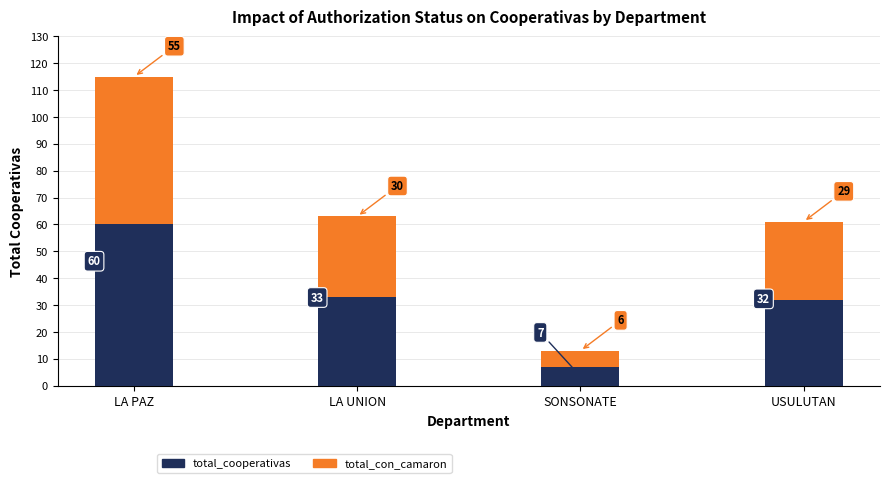

The value of total_cooperativas at USULUTAN is 32. True or false?

True